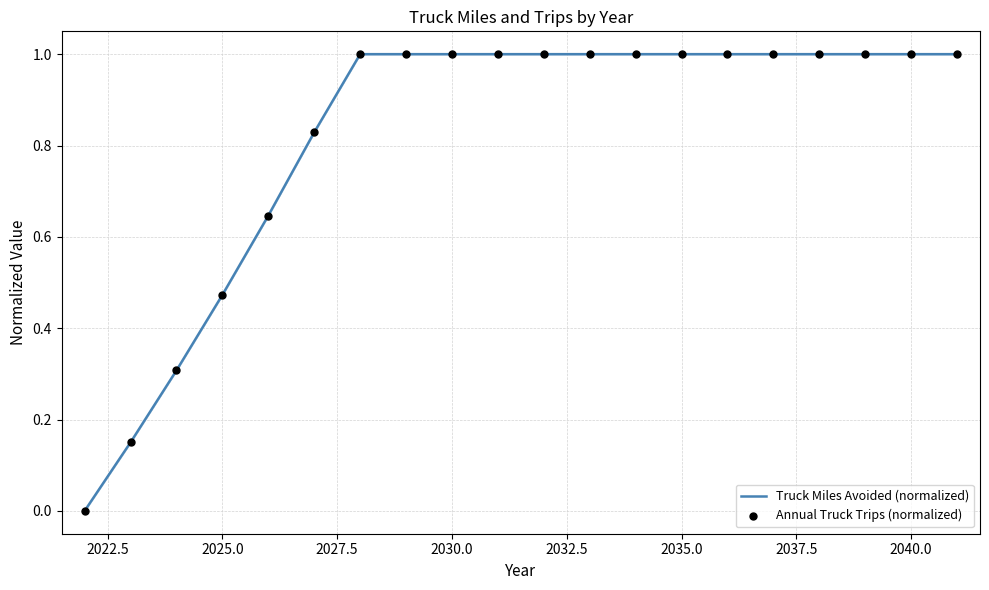

What is the greatest value displayed?

1.0